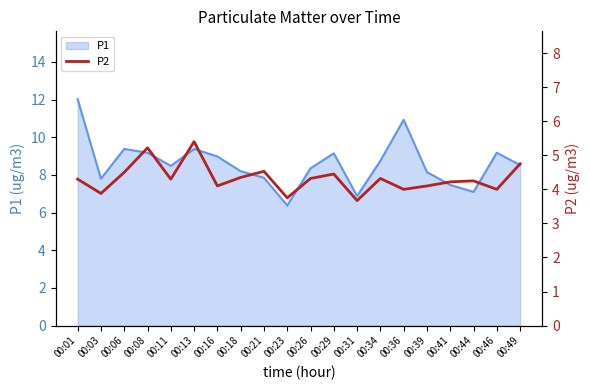

Which category has the lowest value in the P1 series?

00:23